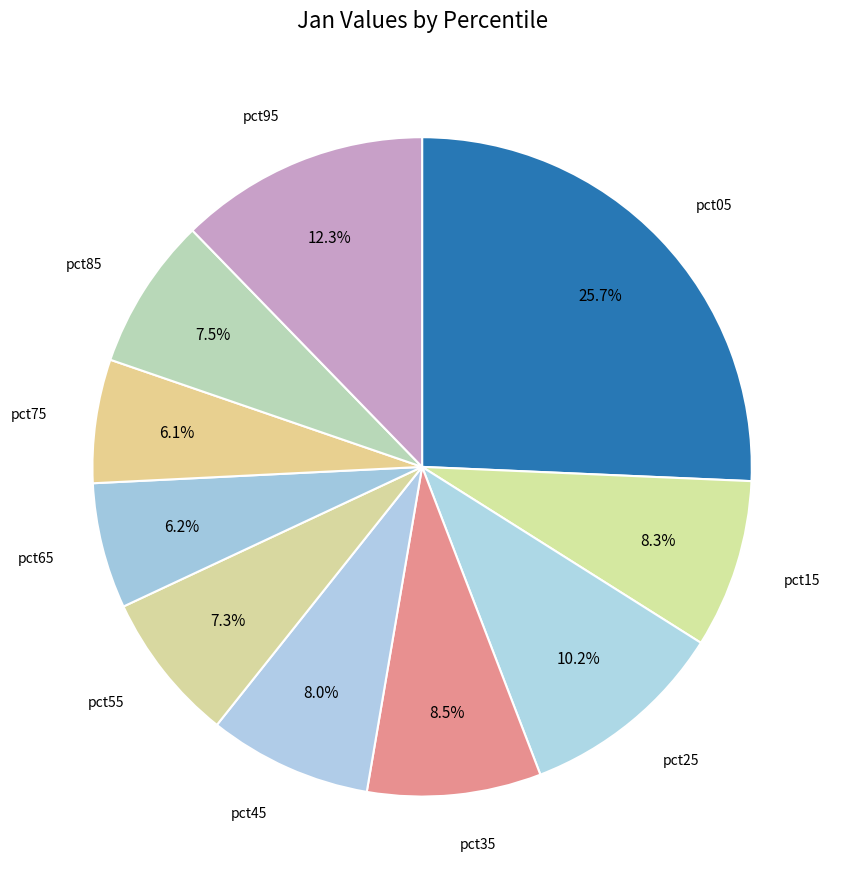

How many slices are in this pie chart?

10